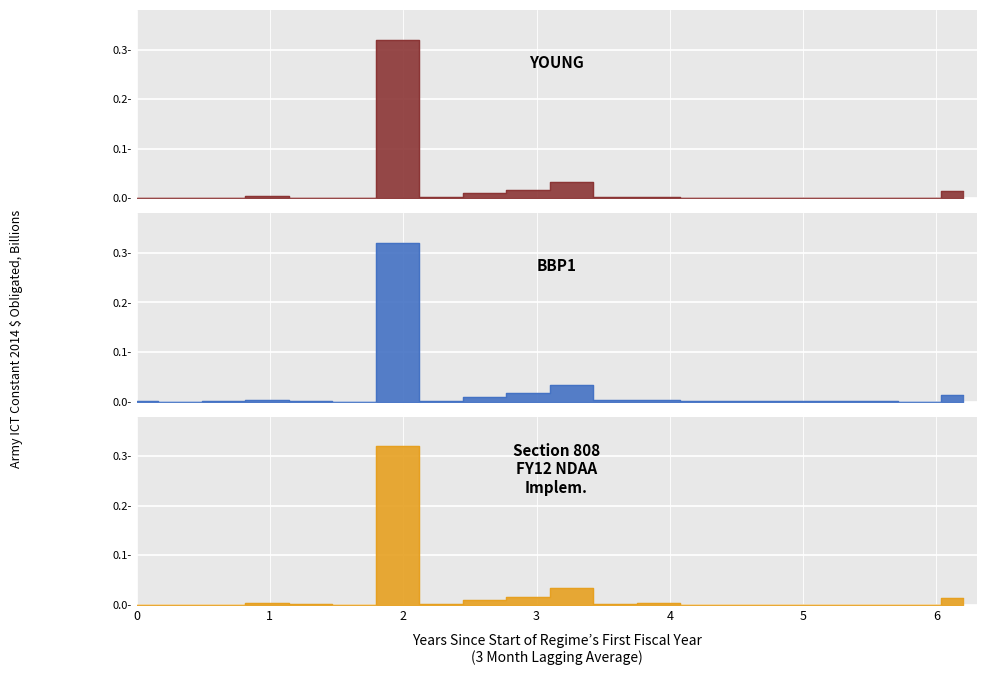

What is the greatest value displayed?

0.3